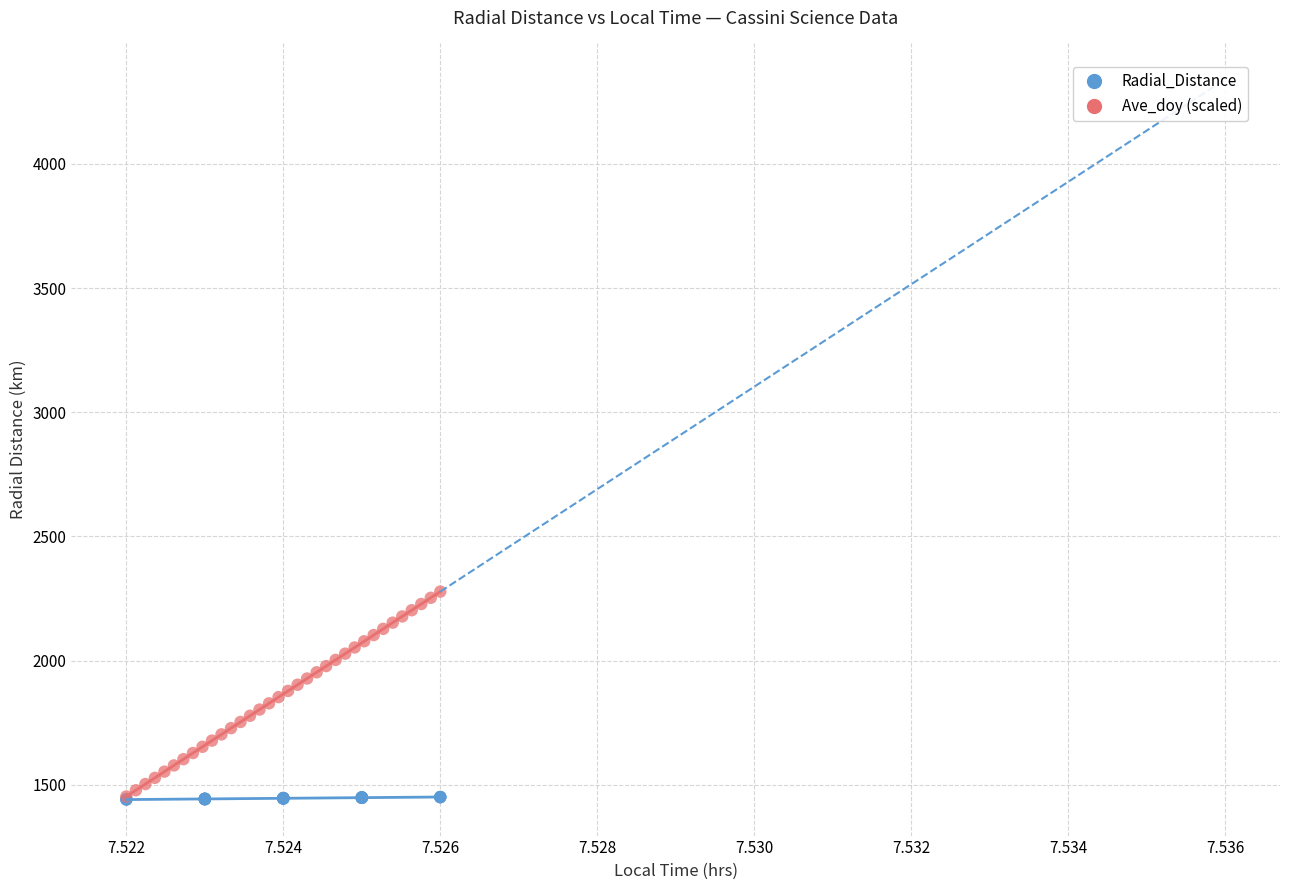

Which series reaches the maximum Y coordinate?

Ave_doy (scaled)